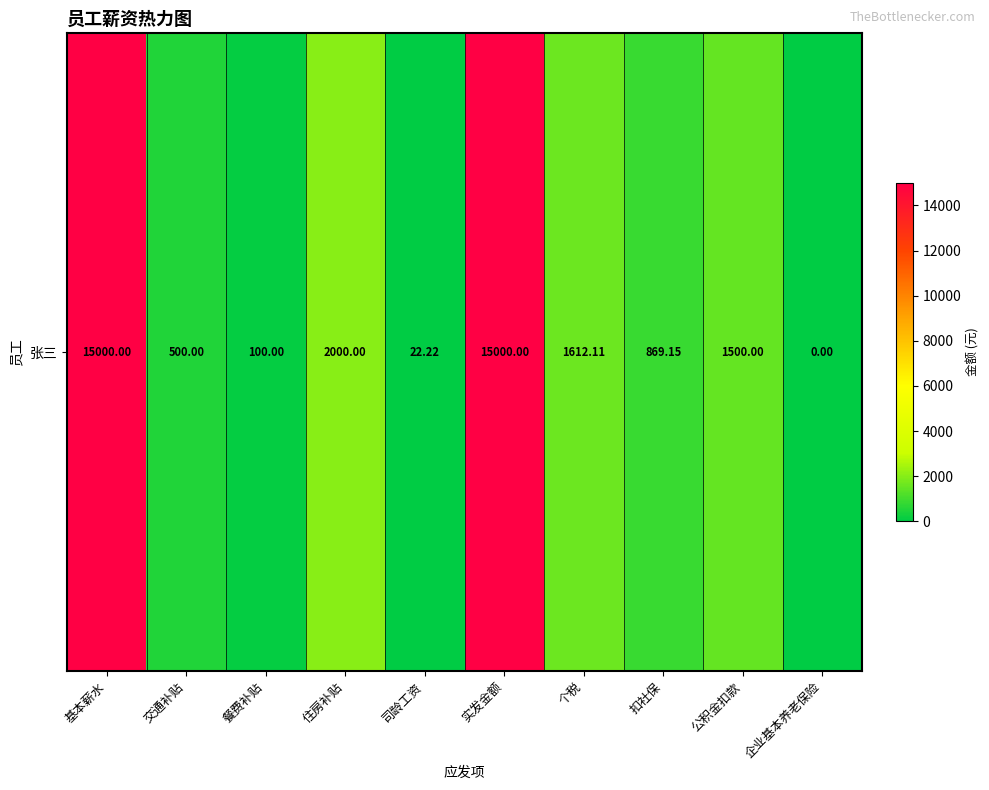

Read the value at 个税.

1612.1